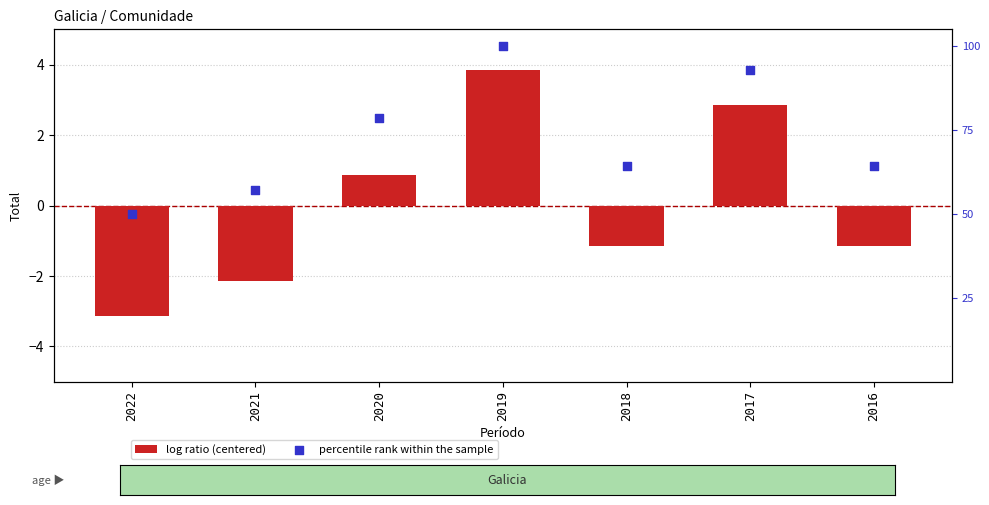

Which series has the largest Y range (max minus min)?

Total (centered)